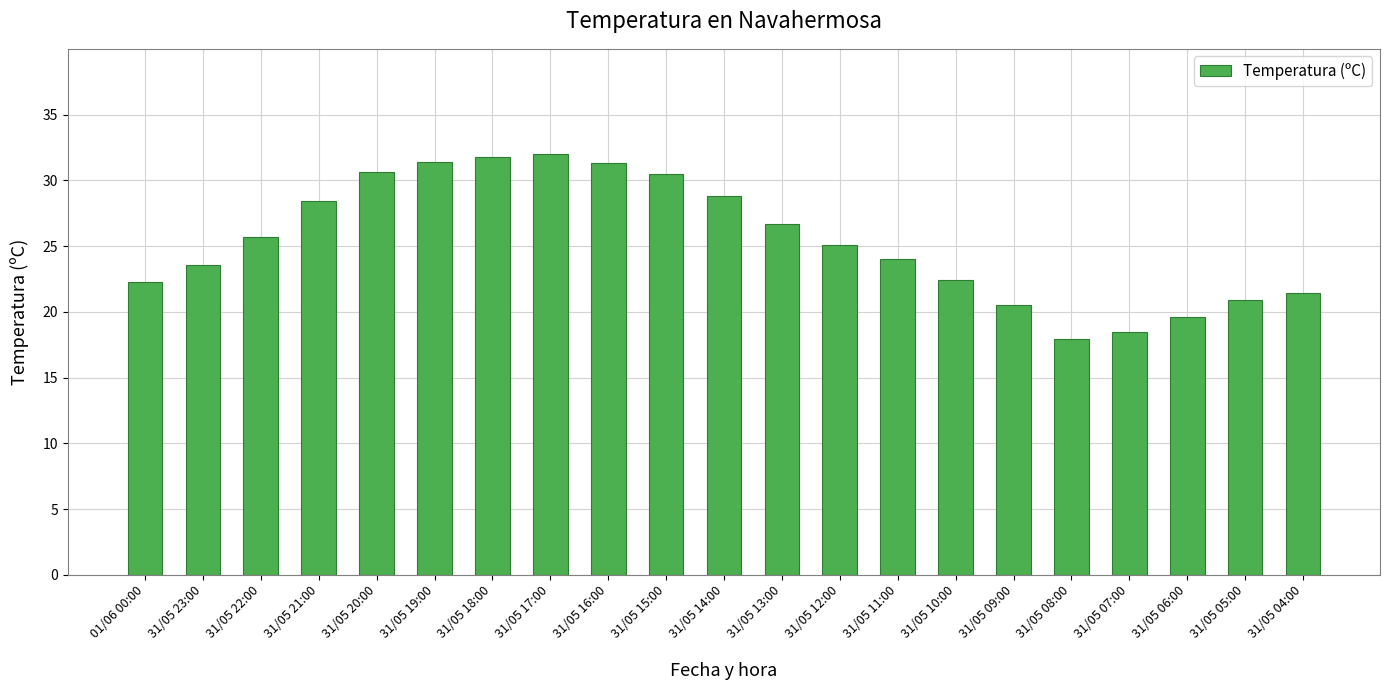

Is it true that the value at 31/05 17:00 is 8.6?

False